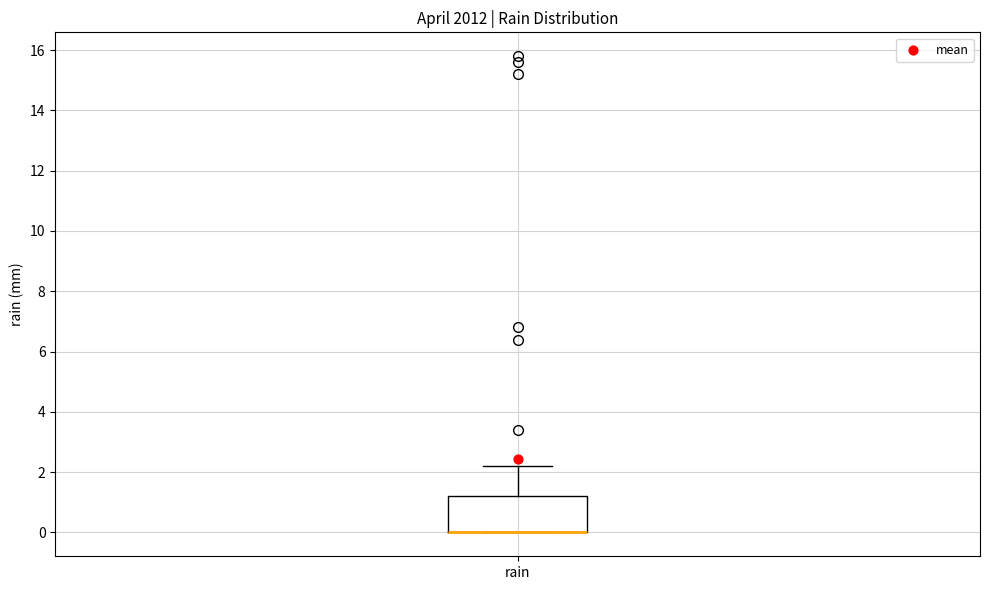

Where is the lower edge of the box for rain on the y-axis? The values are not printed on the chart, so give them approximately, as read against the axis.

0.0